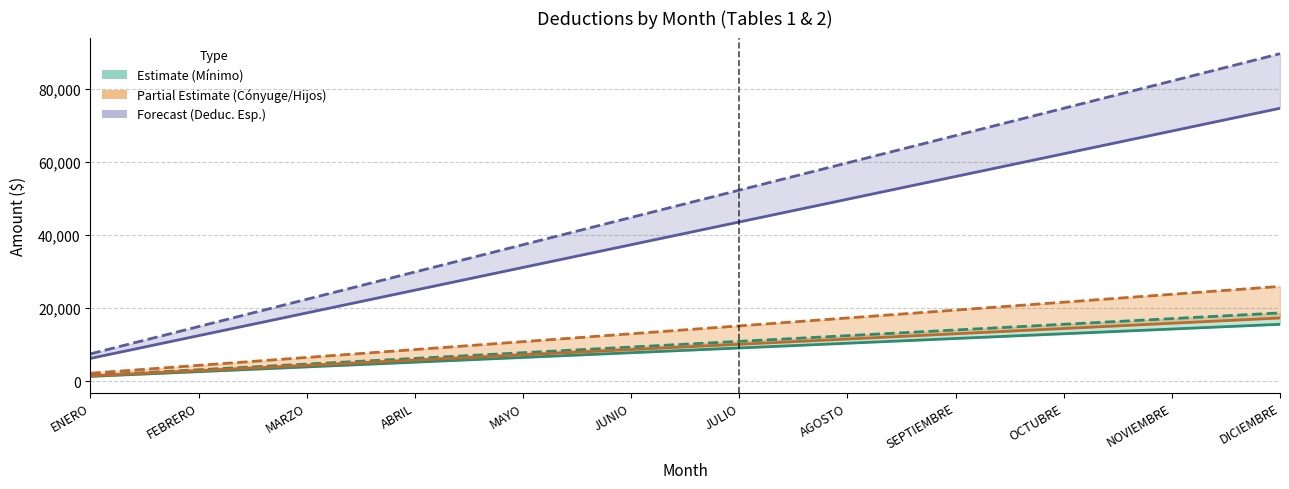

True or false: Mínimo T2 and Deduc. Esp. T1 intersect in this chart.

False